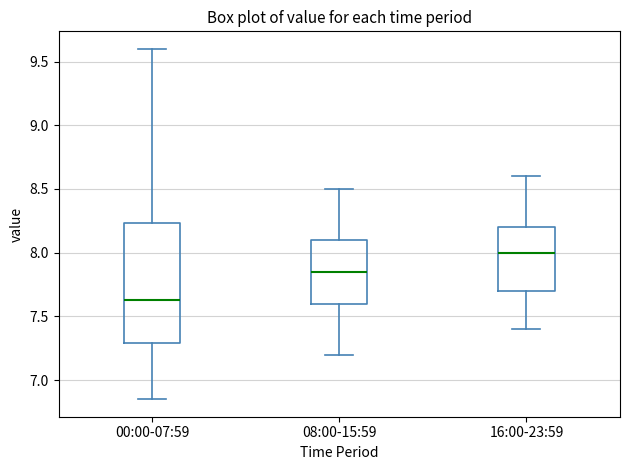

Where is the upper edge of the box for 16:00-23:59 on the y-axis? The values are not printed on the chart, so give them approximately, as read against the axis.

8.20